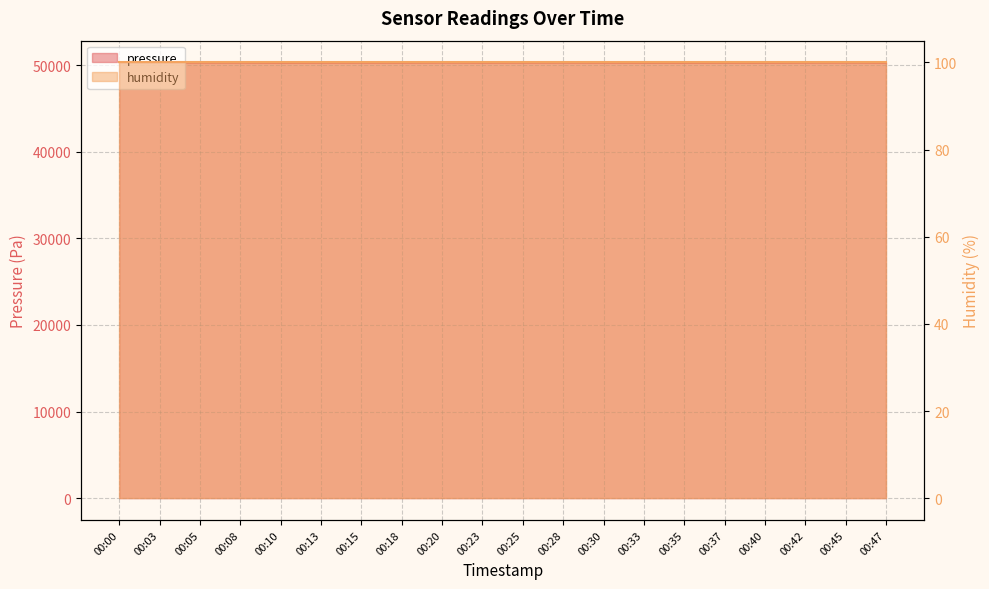

Is it true that the value at 00:03 is 24836.9?

False